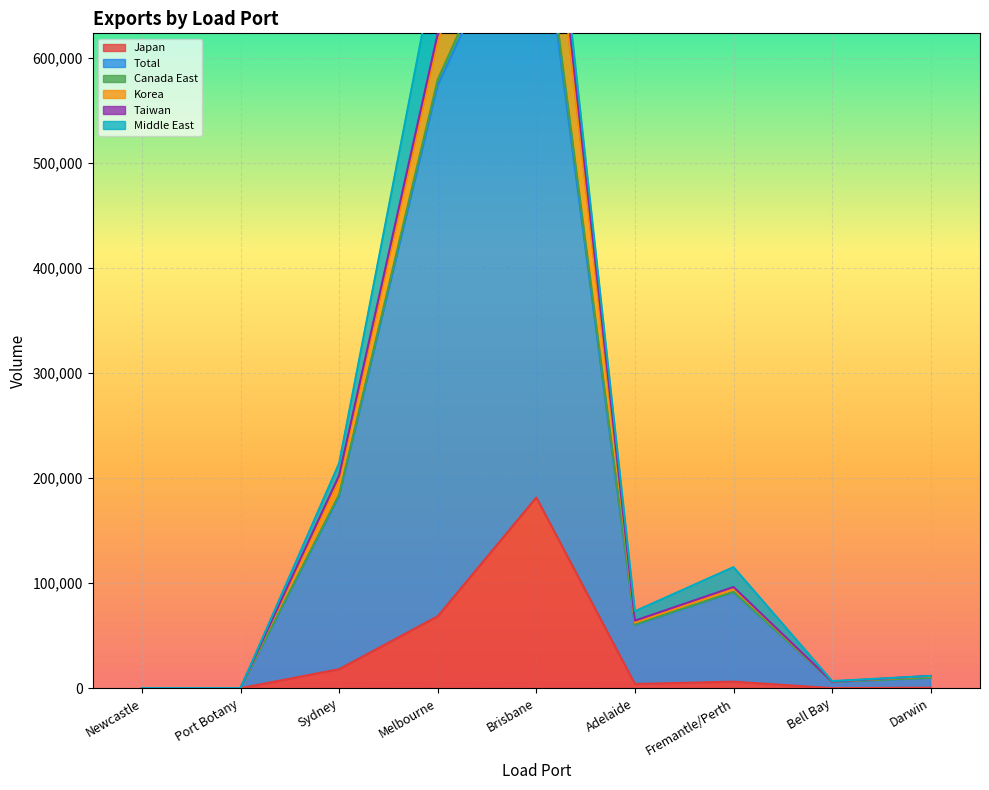

Reading left to right, extract all data points from this chart.

Japan: 0	0	18078	68414	181476	3972	6158	39	400
Total: 0	0	164725	505349	593547	56211	85139	5700	9351
Canada East: 0	0	1560	5400	12585	429	382	305	132
Korea: 0	0	14544	36325	104631	1822	3597	161	1324
Taiwan: 0	0	3531	7457	22606	1821	971	0	443
Middle East: 0	0	11607	76375	17876	8922	18921	521	4